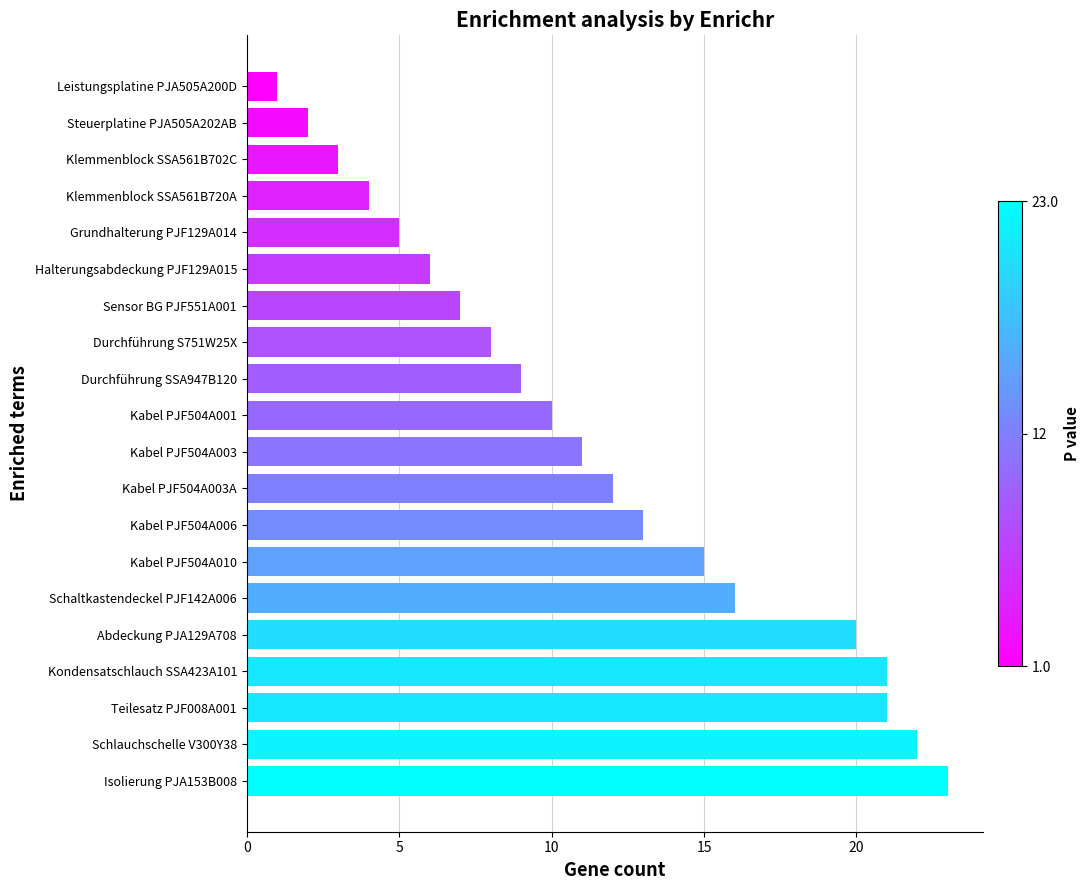

What is the minimum value shown in the chart?

1